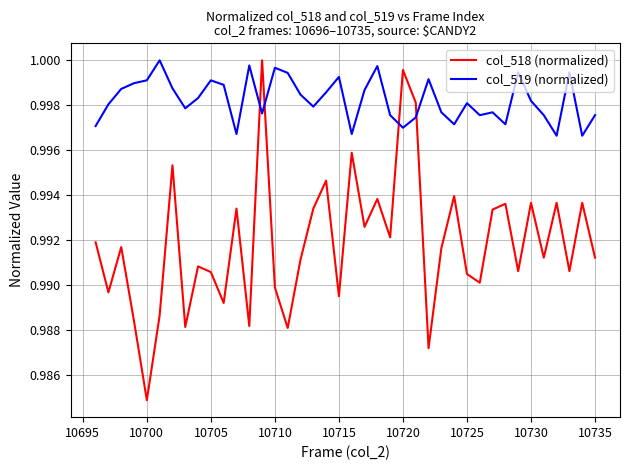

Does the chart display data point markers on the line(s)?

No